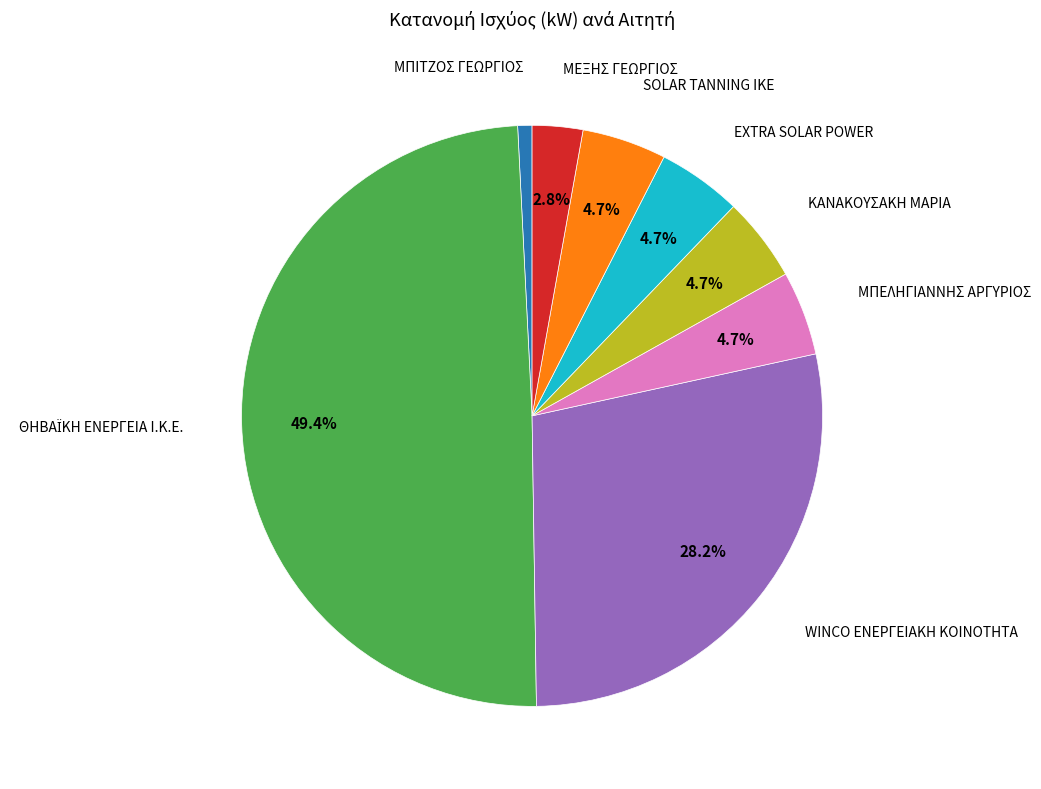

How many segments does this pie chart have?

8